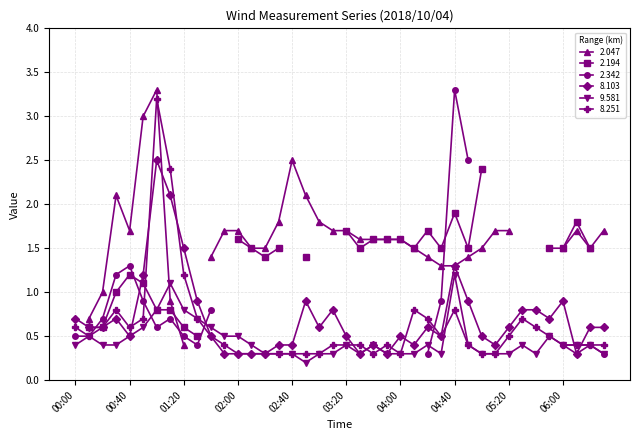

At which label does 9.581 reach its peak?

04:40